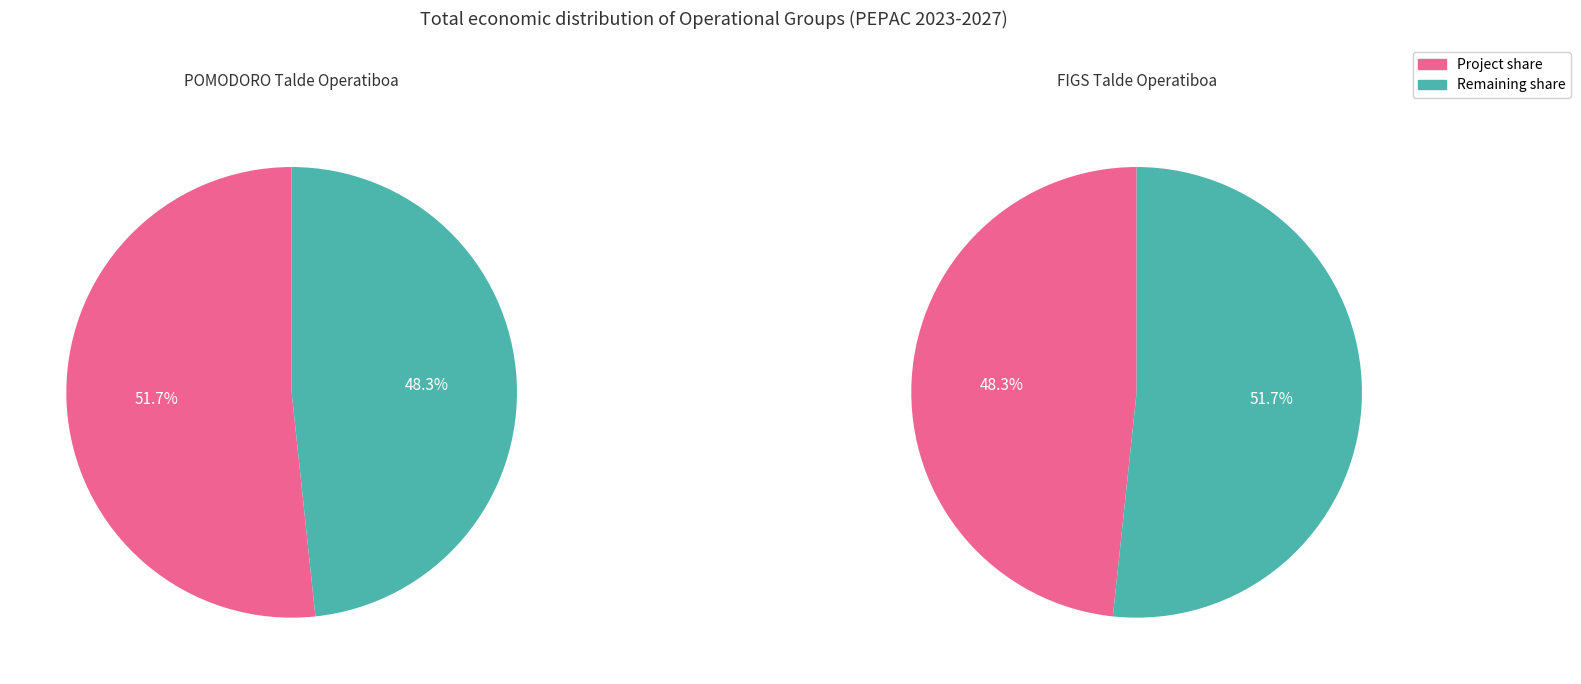

To the nearest percent, what portion does POMODORO Talde Operatiboa represent?

52%